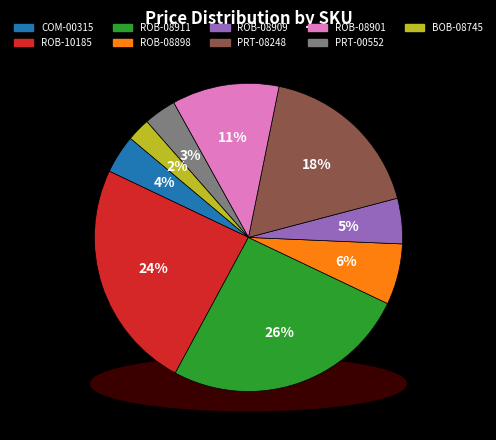

The PRT-08248 slice represents 18% of the pie. True or false?

True